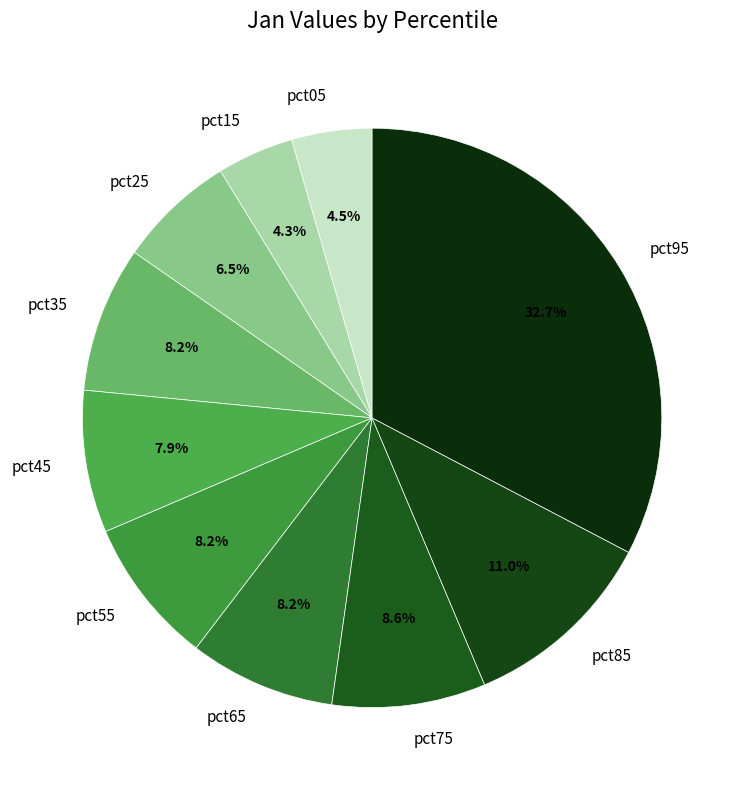

How much of the chart is everything except pct95?

67.3%